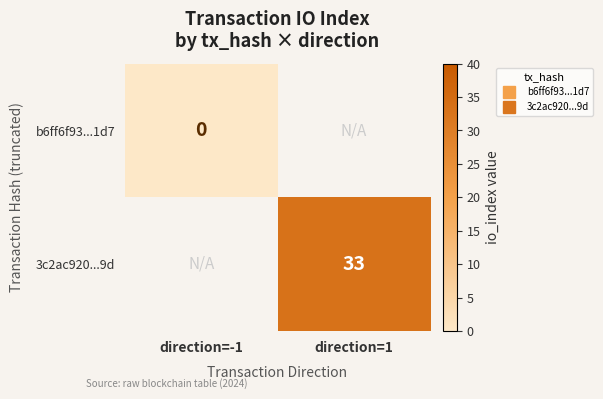

Which series has the widest spread of values?

b6ff6f93...1d7